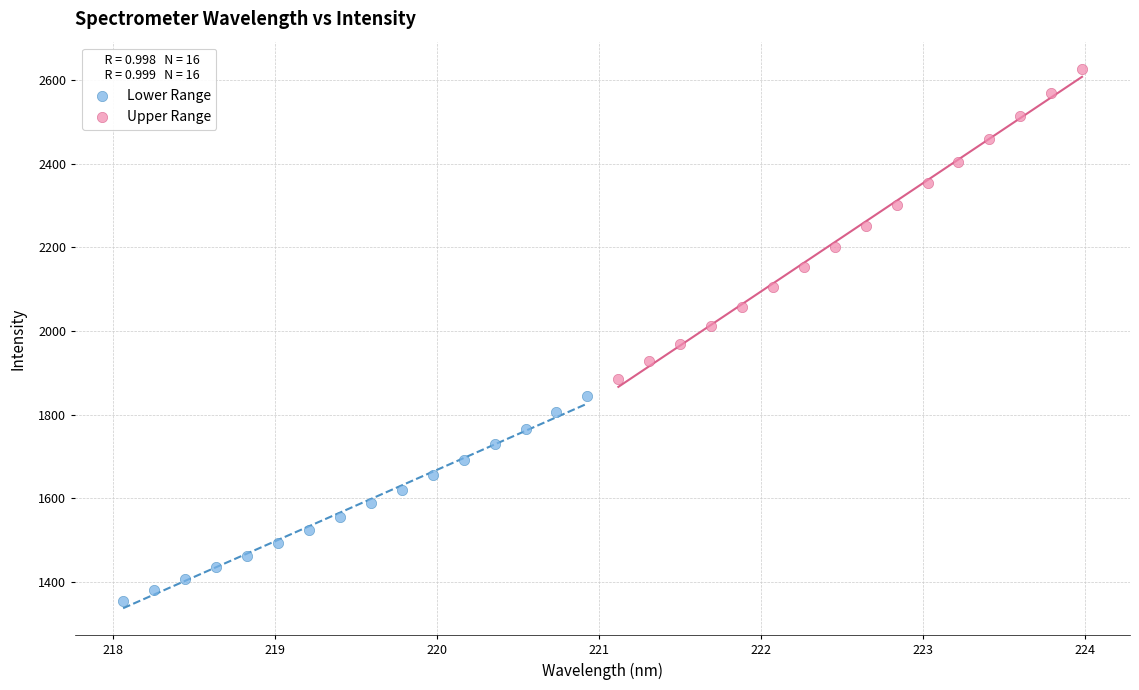

Which series reaches the minimum Y coordinate?

Lower Range